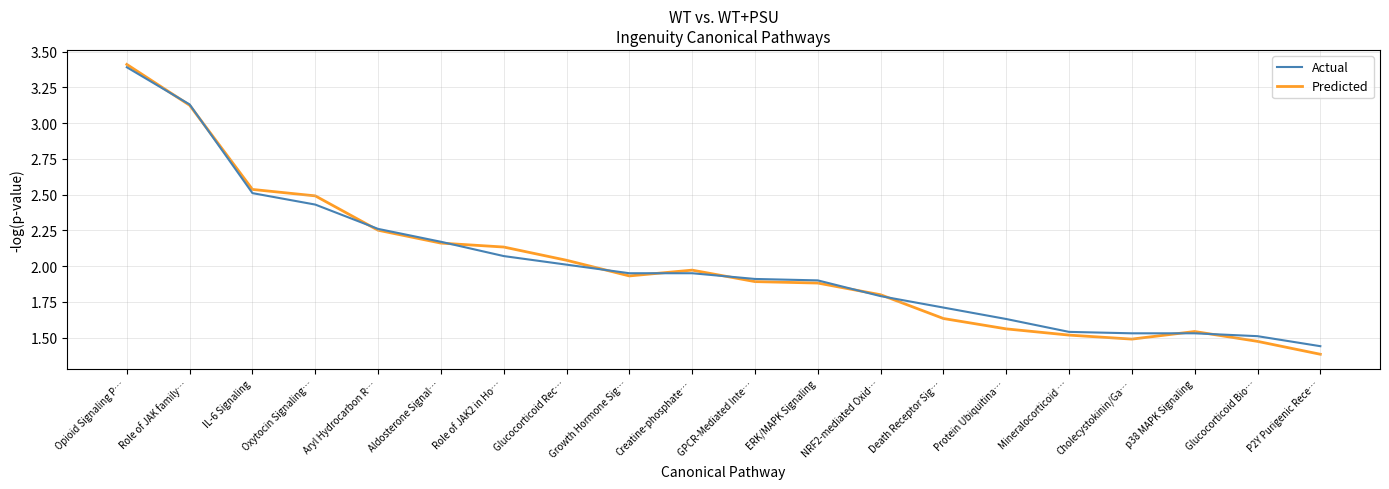

True or false: Actual and Predicted cross at least once.

True